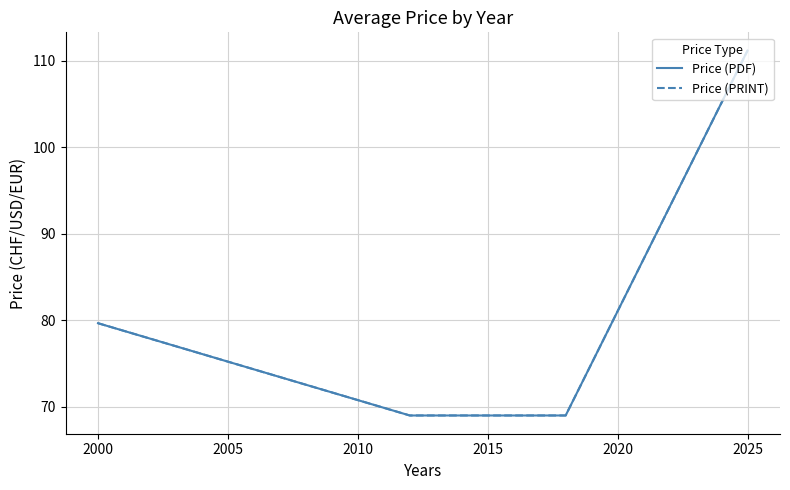

What is the minimum value shown in the chart?

69.0